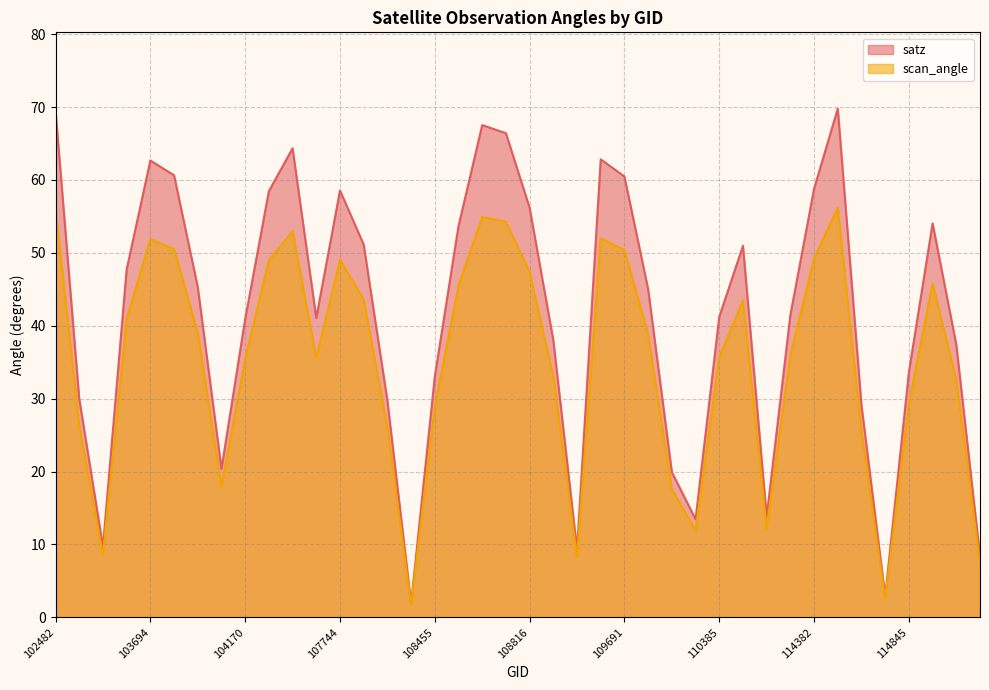

What is the label of the 22nd point from the right?

108645